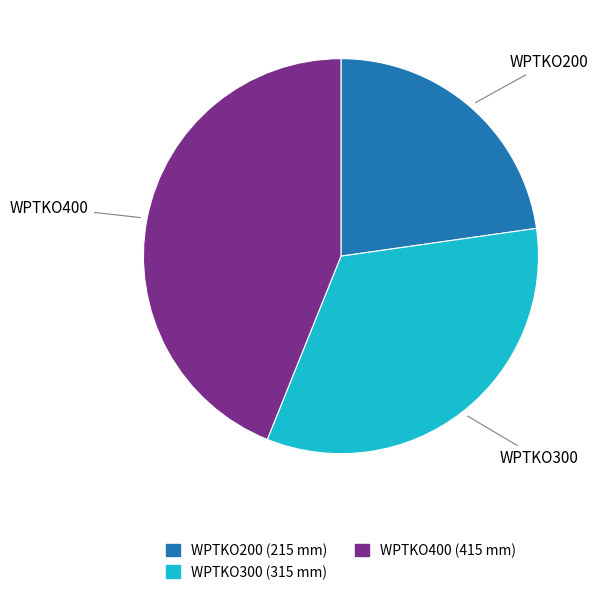

Combined, do WPTKO400 and WPTKO300 account for over 50%?

Yes